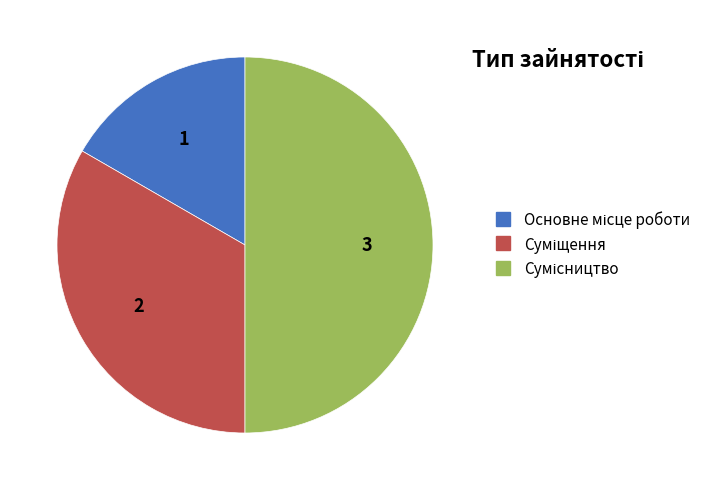

Approximately how many times larger is the value at Суміщення compared to Сумісництво?

0.7